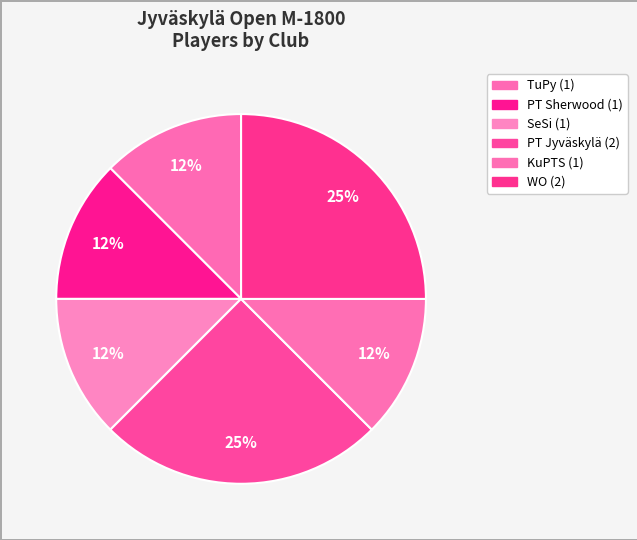

Count the number of slices in the pie.

6